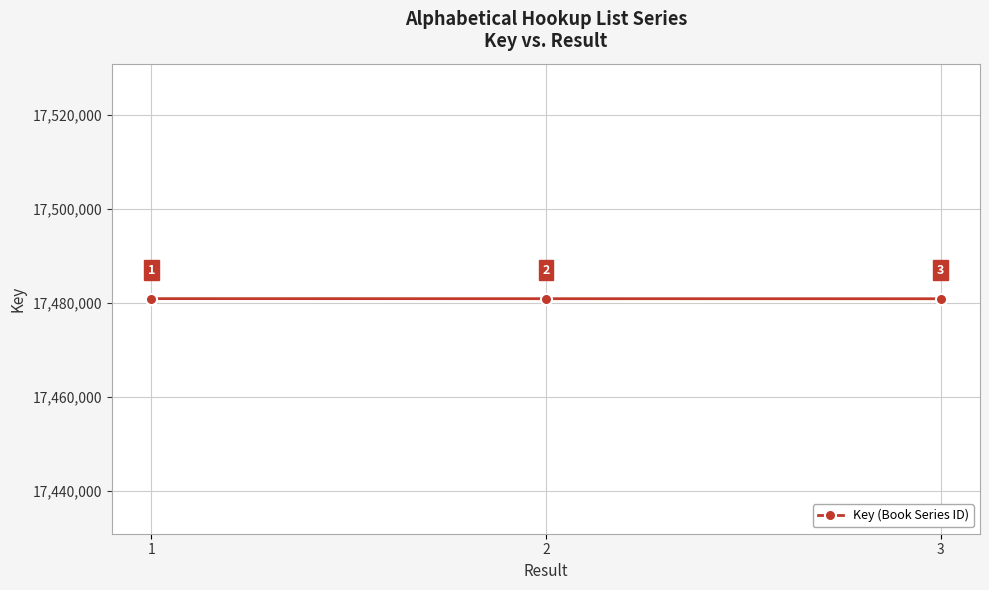

What is the change in value from 1 to 3?

-22